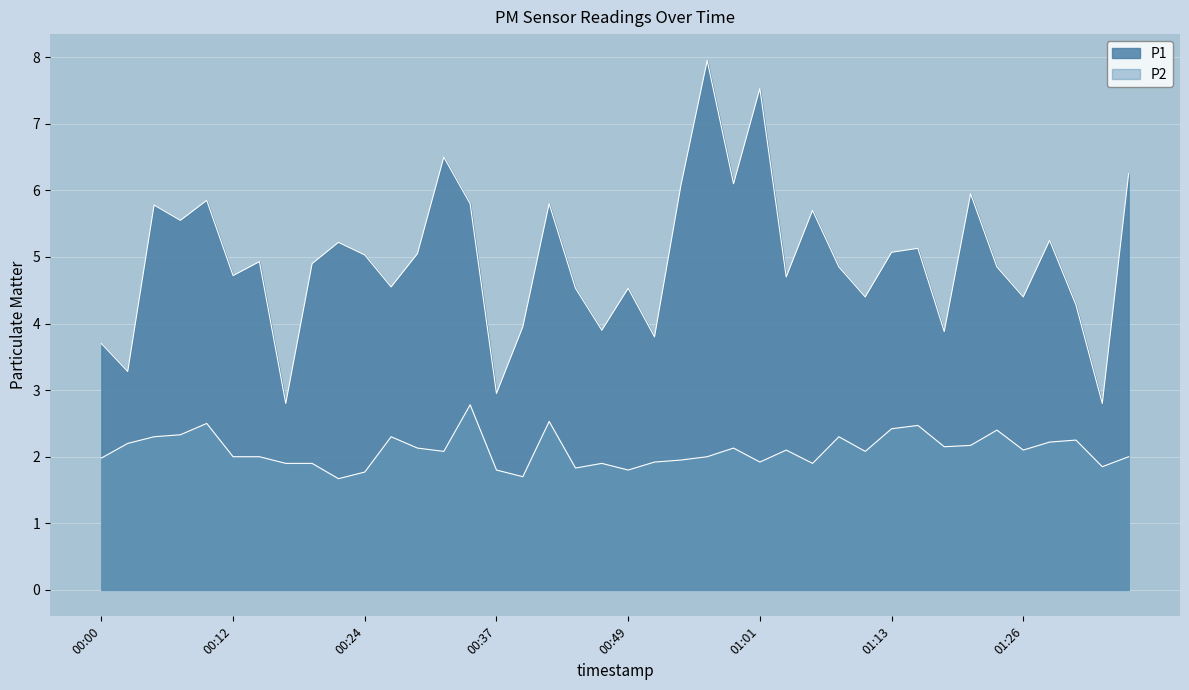

What are all the series names shown in the legend?

P1, P2